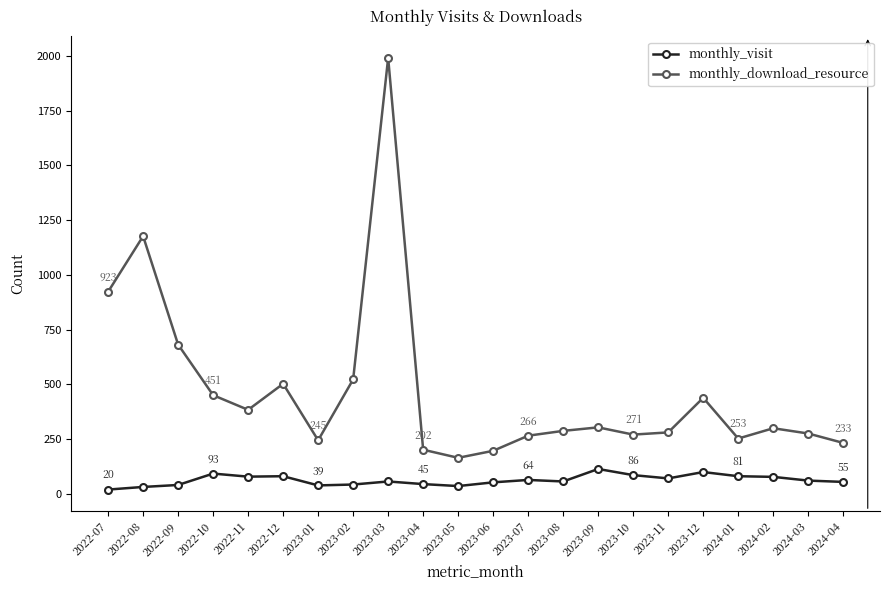

How many interior local peaks does the monthly_download_resource series have?

6